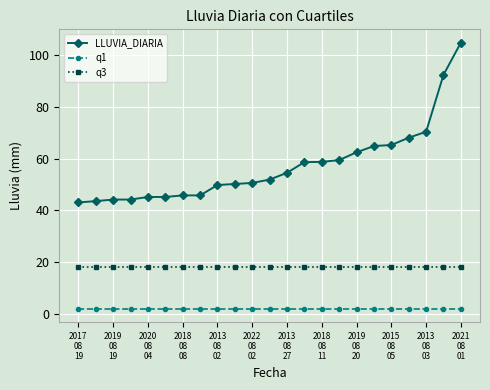

What is the value of the q1 point at the 19th from the left?

2.2